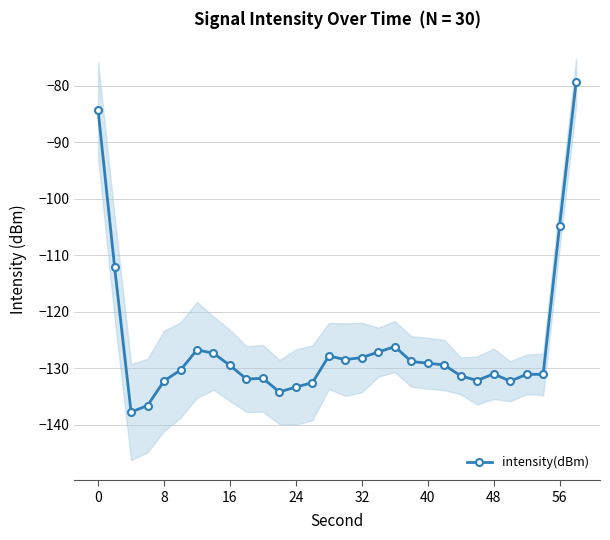

Is it true that intensity(dBm) equals -191.8 at 8?

False